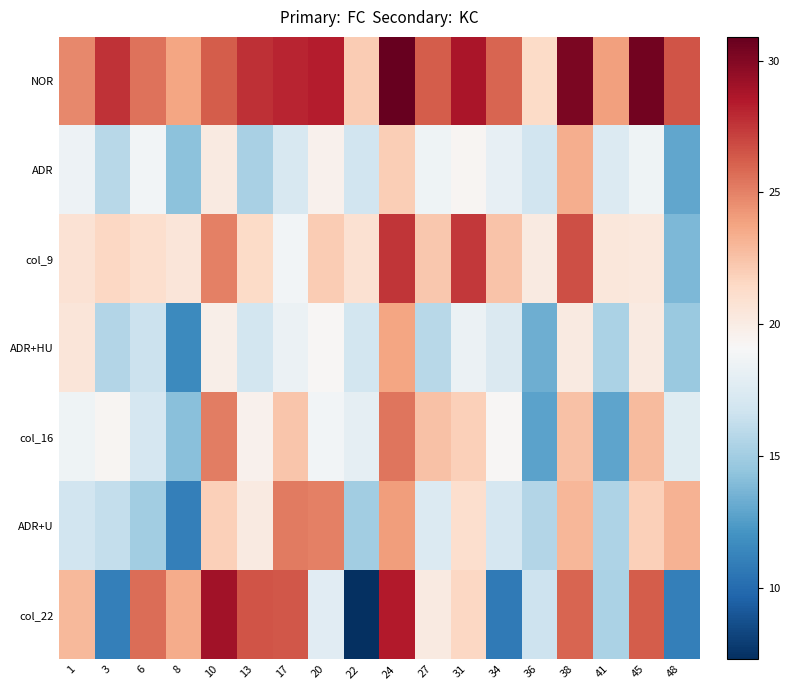

Reading left to right, list all the values displayed in this chart.

NOR: 1=24.8	3=27.6	6=25.5	8=23.8	10=26.2	13=27.7	17=28.1	20=28.4	22=22.1	24=30.9	27=26.2	31=28.7	34=26.0	36=21.4	38=30.2	41=23.9	45=30.5	48=26.5
ADR: 1=18.5	3=15.8	6=18.8	8=14.3	10=20.2	13=15.3	17=17.2	20=19.6	22=16.8	24=22.0	27=18.6	31=19.3	34=18.1	36=16.8	38=23.4	41=17.5	45=18.6	48=13.0
col_9: 1=20.8	3=21.5	6=21.1	8=20.5	10=25.0	13=21.4	17=18.8	20=22.1	22=20.9	24=27.5	27=22.3	31=27.4	34=22.5	36=20.2	38=26.7	41=20.4	45=20.3	48=13.8
ADR+HU: 1=20.5	3=15.6	6=16.6	8=11.6	10=19.8	13=16.9	17=18.4	20=19.2	22=16.9	24=23.8	27=15.8	31=18.4	34=17.4	36=13.3	38=20.2	41=15.4	45=20.2	48=14.7
col_16: 1=18.6	3=19.3	6=17.1	8=14.2	10=25.1	13=19.6	17=22.4	20=18.8	22=18.0	24=25.4	27=22.6	31=21.9	34=19.2	36=12.8	38=22.6	41=12.9	45=22.8	48=17.7
ADR+U: 1=16.8	3=16.3	6=15.0	8=11.0	10=21.9	13=20.2	17=25.2	20=25.0	22=15.0	24=24.0	27=17.5	31=21.1	34=17.1	36=15.6	38=23.0	41=15.5	45=21.9	48=23.2
col_22: 1=22.9	3=11.0	6=25.7	8=23.5	10=29.0	13=26.5	17=26.4	20=17.8	22=7.3	24=28.5	27=20.2	31=21.5	34=10.8	36=16.7	38=26.0	41=15.4	45=26.2	48=11.0